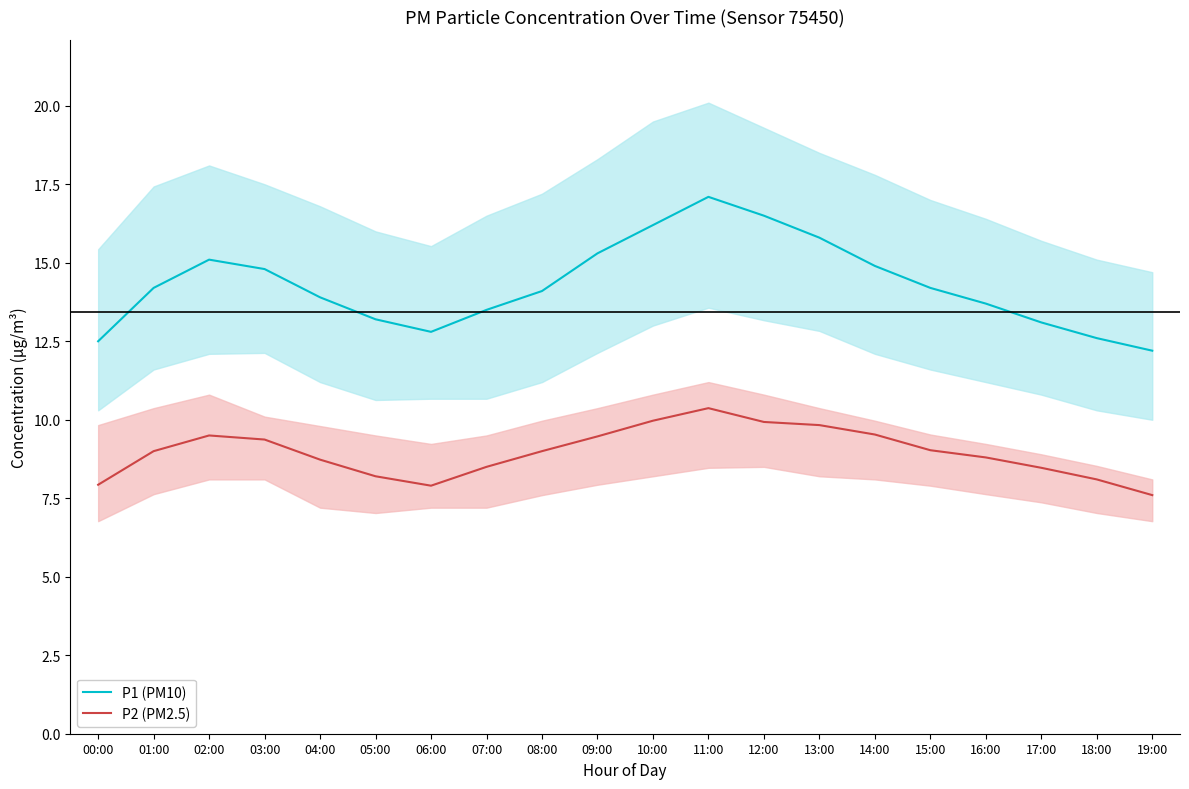

True or false: P1 mean and P2 mean intersect in this chart.

False